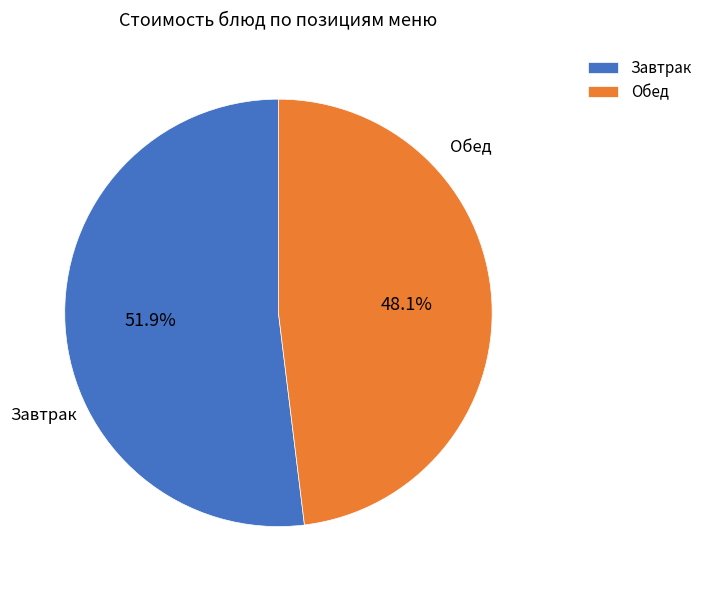

Rank the categories by value from lowest to highest.

Обед, Завтрак